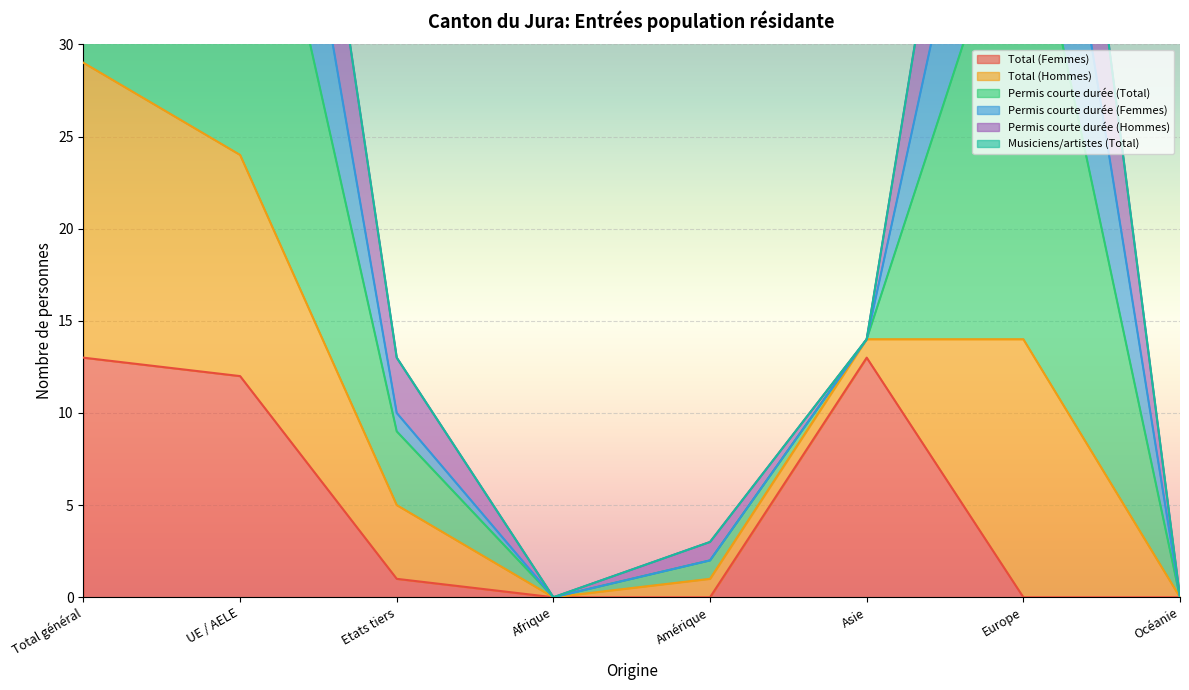

How many interior local peaks does the Total (Femmes) series have?

1